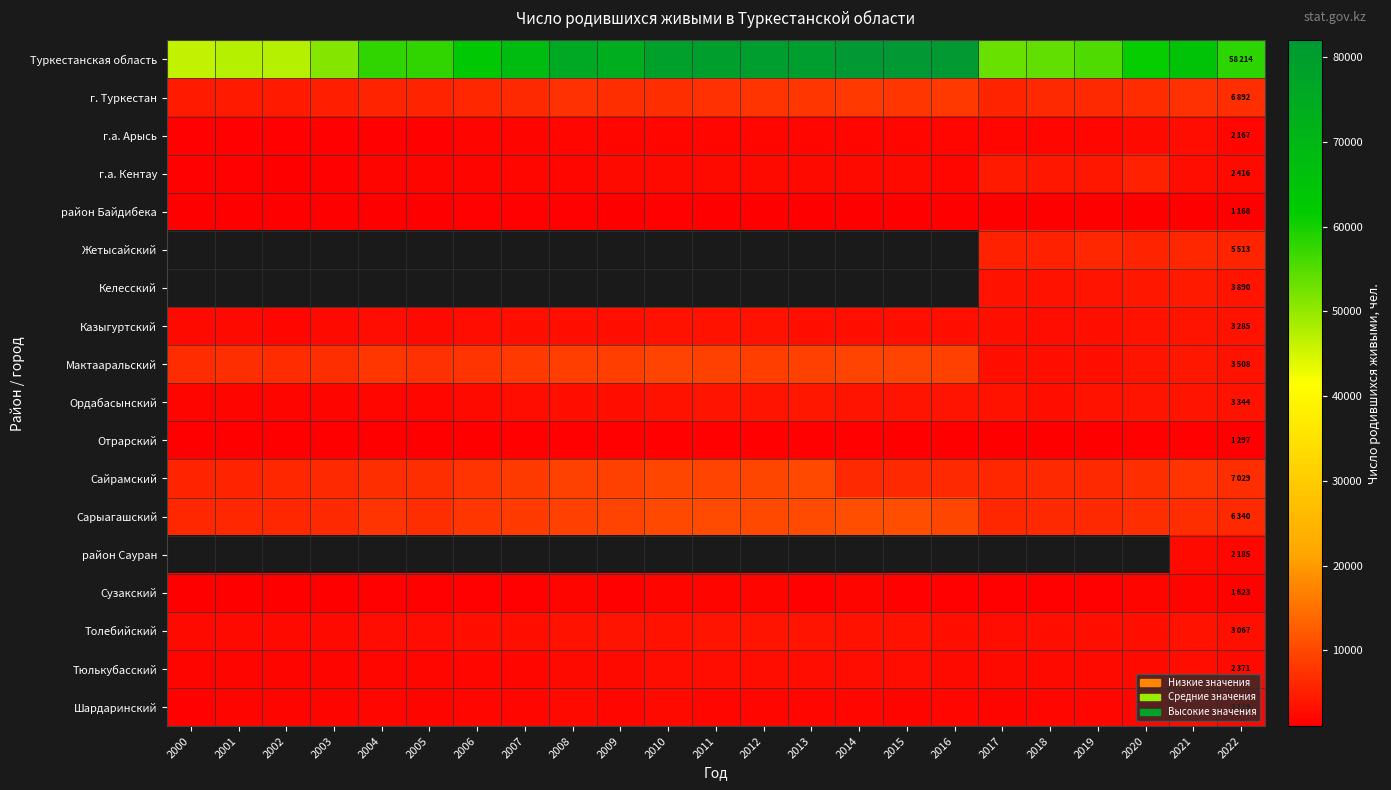

List the labels in order of Отрарский value, largest first.

2011, 2010, 2012, 2008, 2009, 2020, 2013, 2014, 2007, 2021, 2006, 2004, 2022, 2015, 2001, 2002, 2016, 2003, 2005, 2018, 2019, 2000, 2017